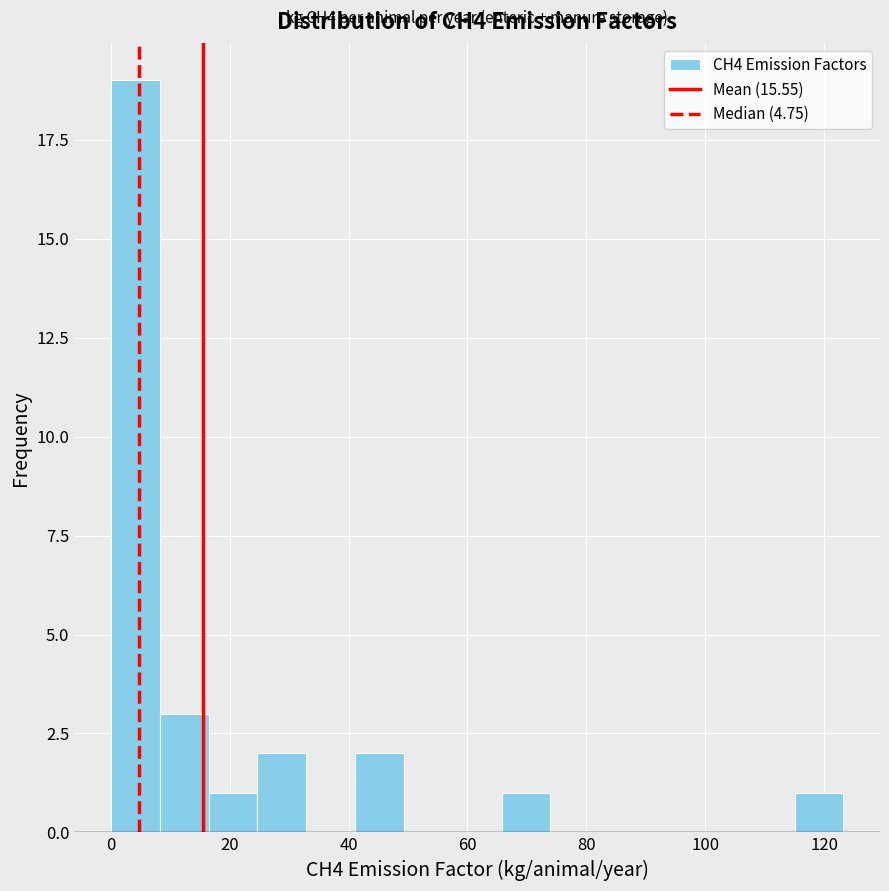

Which range on the x-axis has the tallest bar?

0 to 8